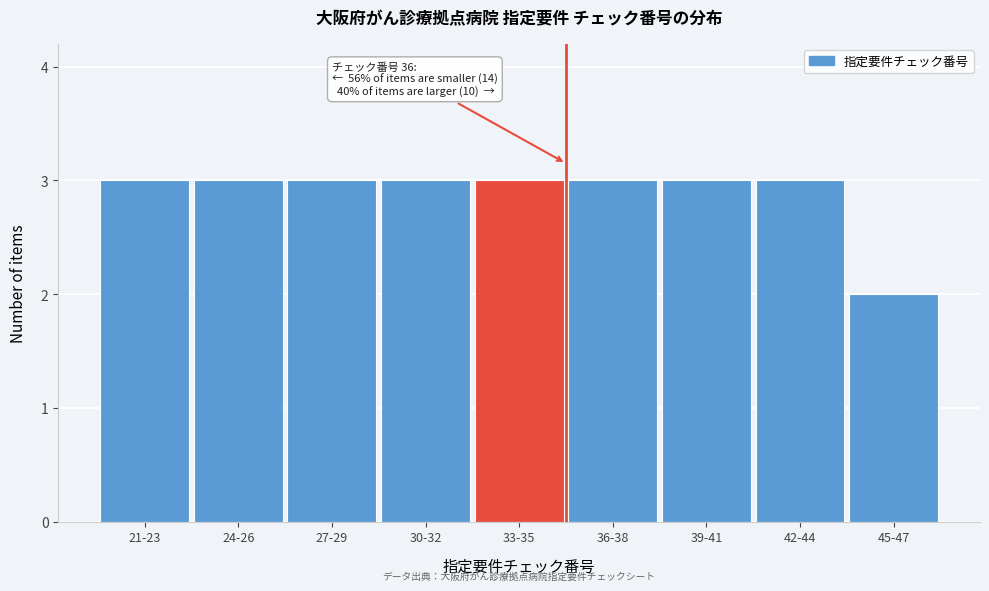

Reading left to right, what are all the values shown in this chart?

21-23=3	24-26=3	27-29=3	30-32=3	33-35=3	36-38=3	39-41=3	42-44=3	45-47=2